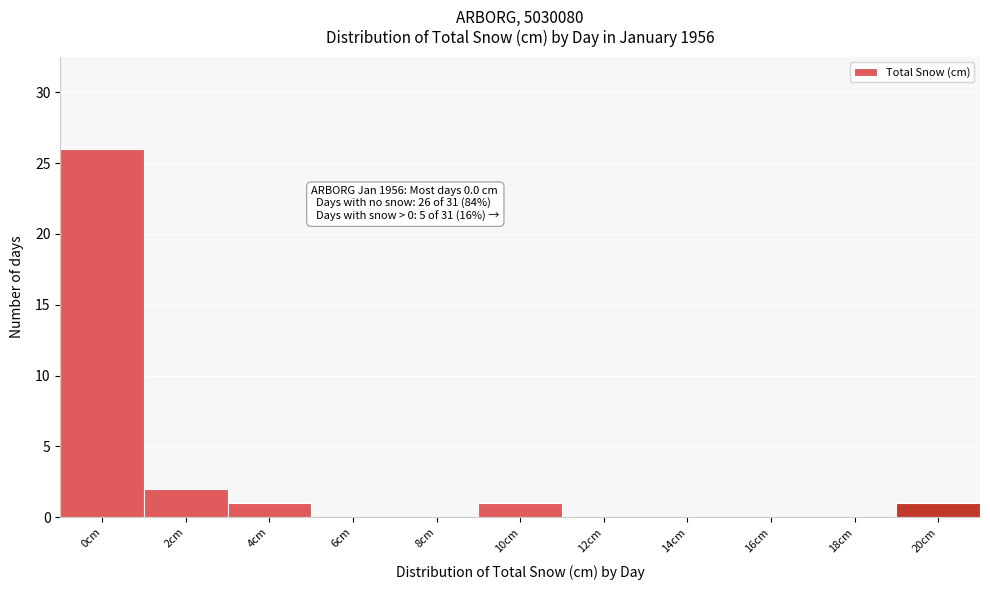

Reading right to left, what are all the values shown in this chart?

20cm=1	18cm=0	16cm=0	14cm=0	12cm=0	10cm=1	8cm=0	6cm=0	4cm=1	2cm=2	0cm=26